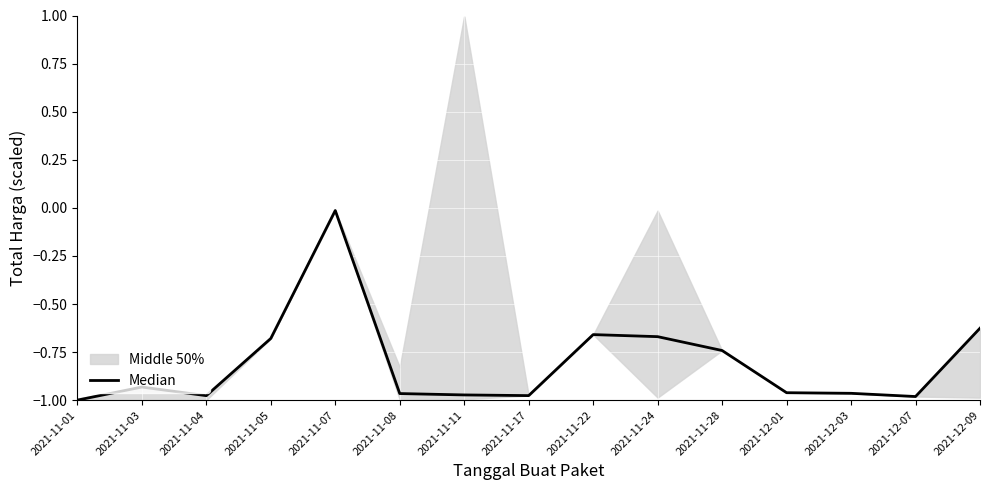

Is it true that the value at 2021-11-08 is -1.0?

True